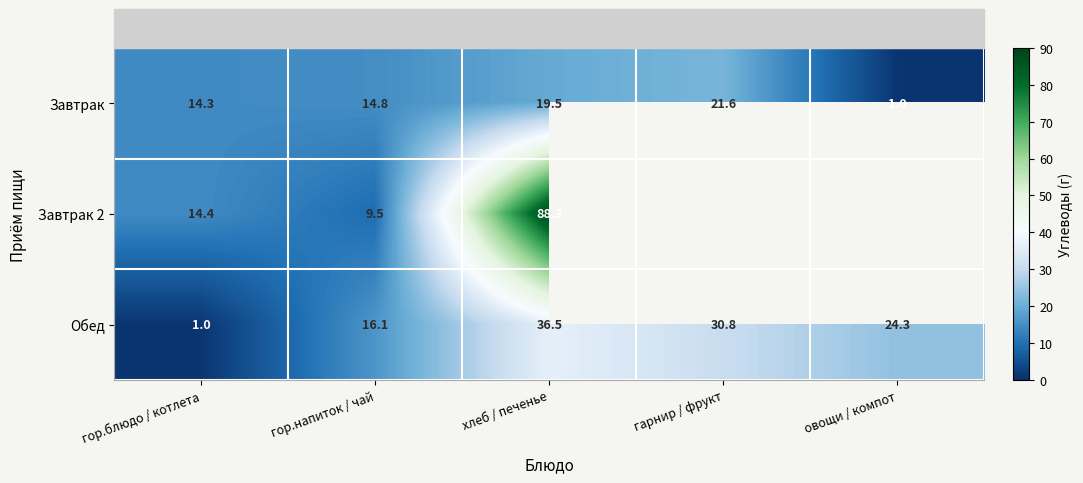

At which label does Обед first exceed 24?

хлеб / печенье